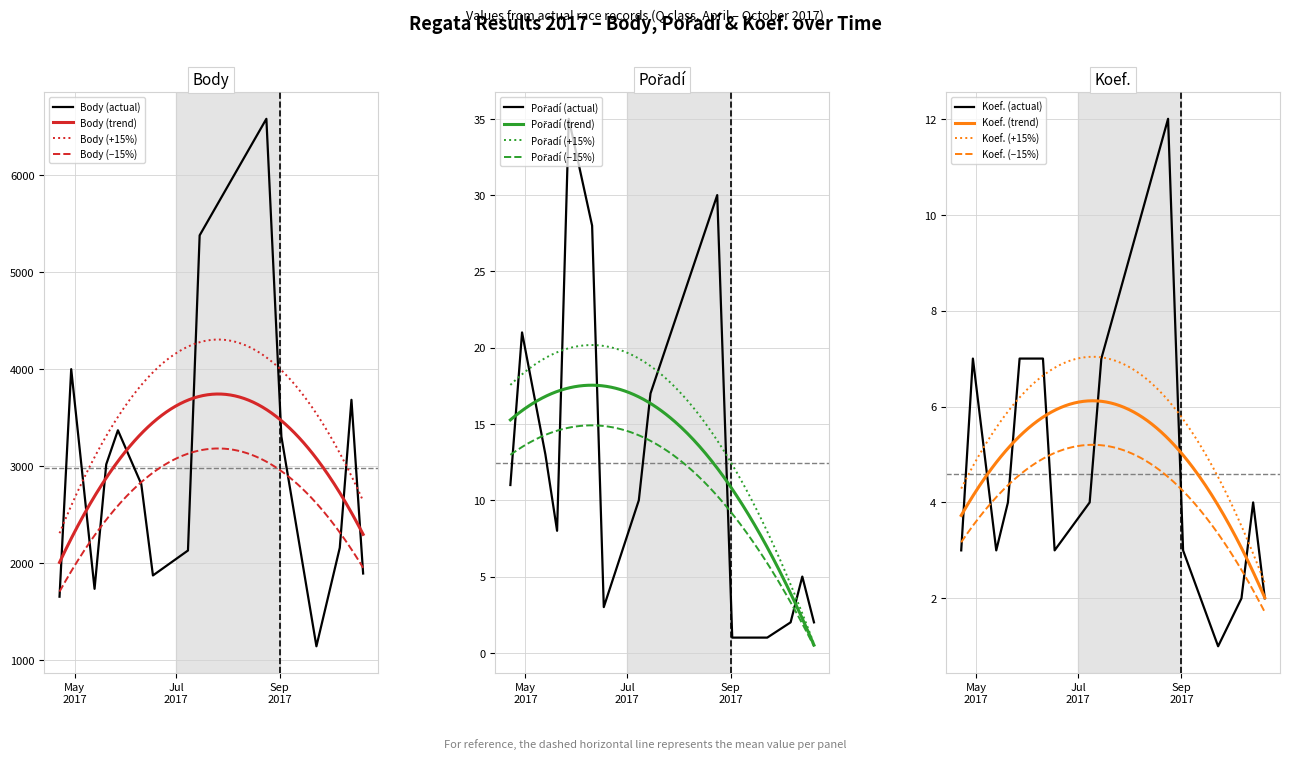

Reading left to right, list all the values displayed in this chart.

Body: 1653	3998	1734	3017	3368	2814	1872	2129	5377	6578	3303	1142	2157	3682	1892
Pořadí: 11	21	13	8	35	28	3	10	17	30	1	1	2	5	2
Koef.: 3	7	3	4	7	7	3	4	7	12	3	1	2	4	2